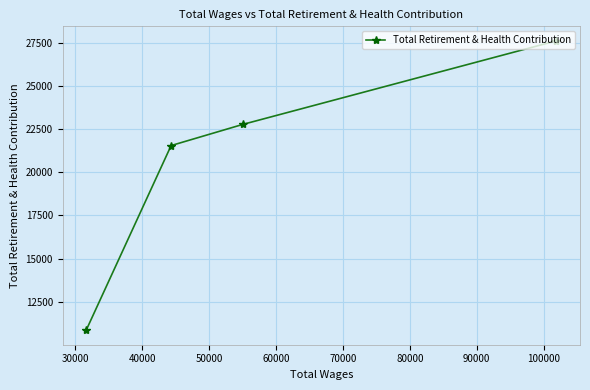

How many lines are shown in the chart?

1